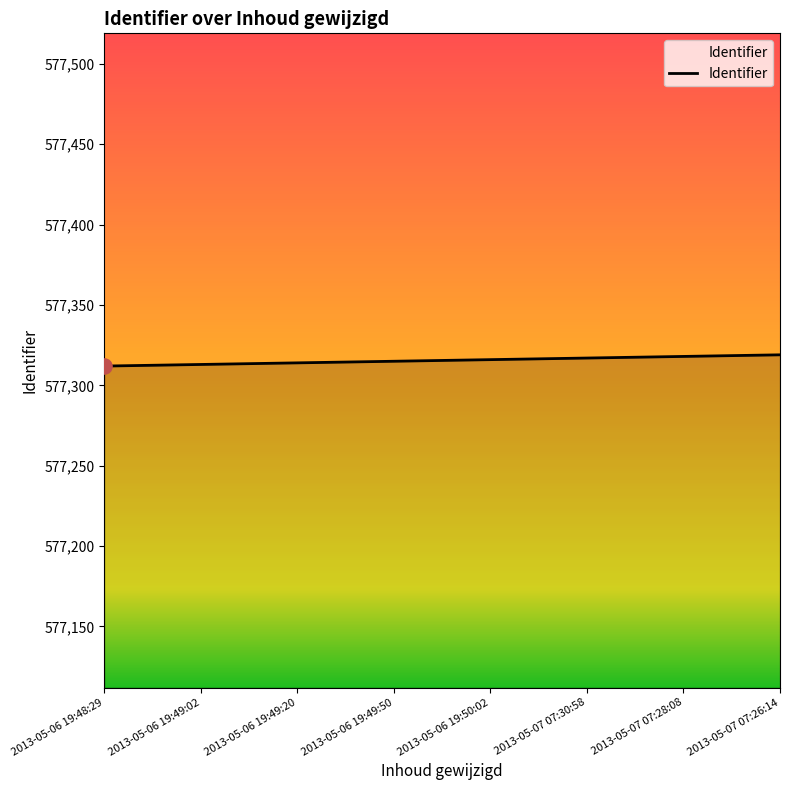

Which has a higher value, 2013-05-07 07:30:58 or 2013-05-06 19:49:50?

2013-05-07 07:30:58